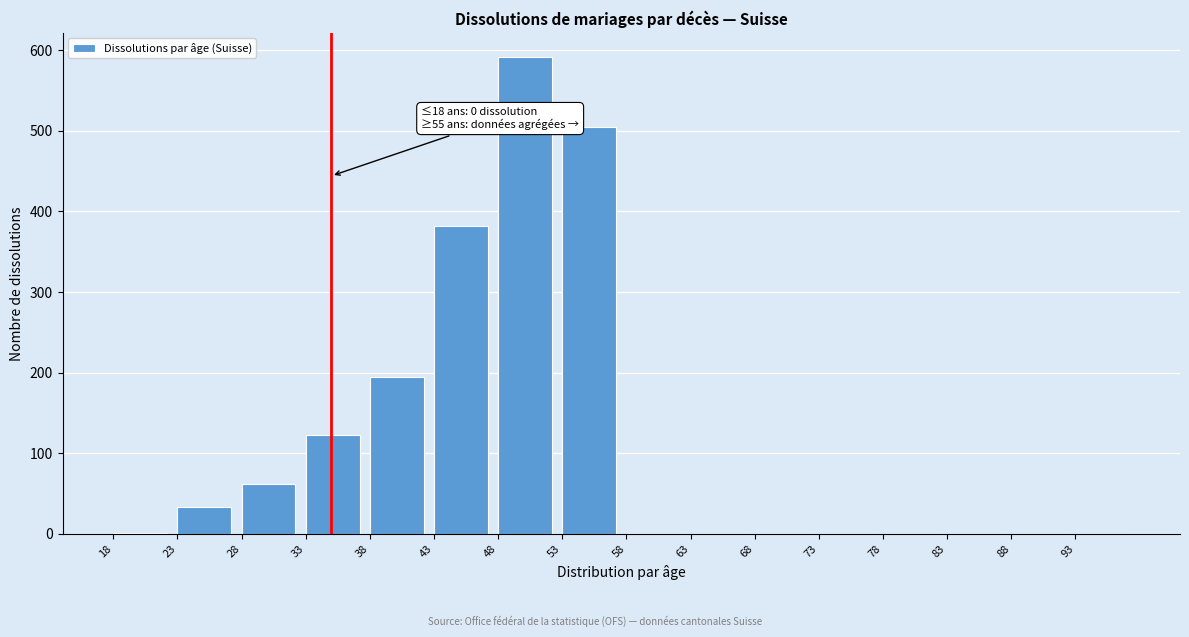

The chart shows a value of 325 at 78. True or false?

False